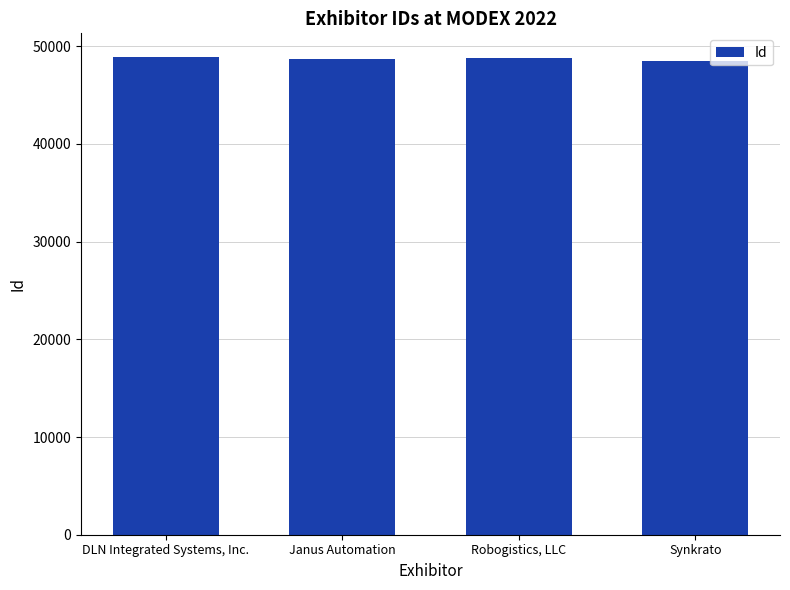

What is the ratio of the value at DLN Integrated Systems, Inc. to the value at Janus Automation?

1.0